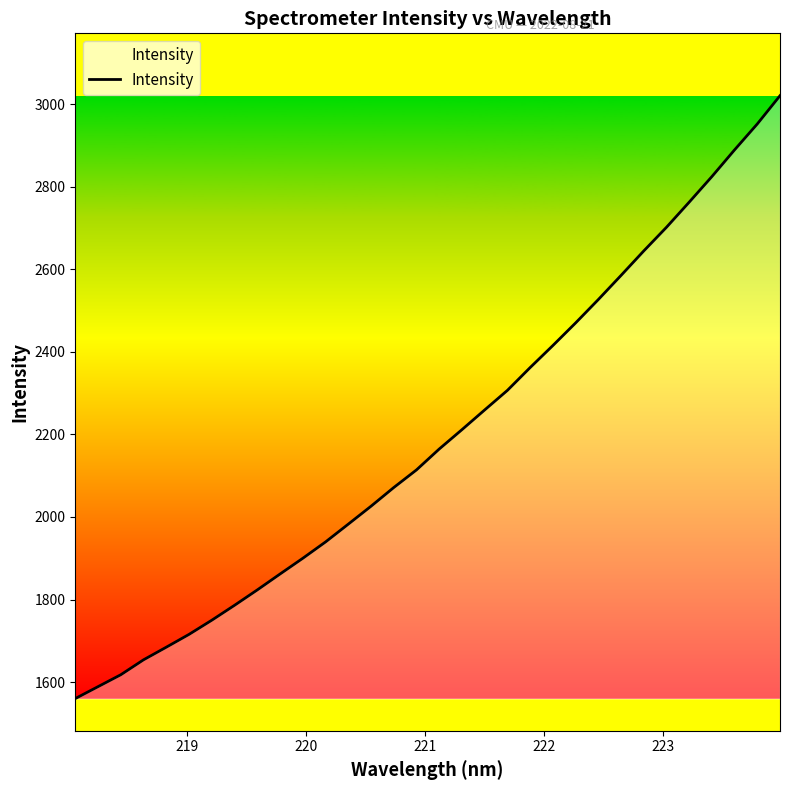

What is the greatest value displayed?

3020.3